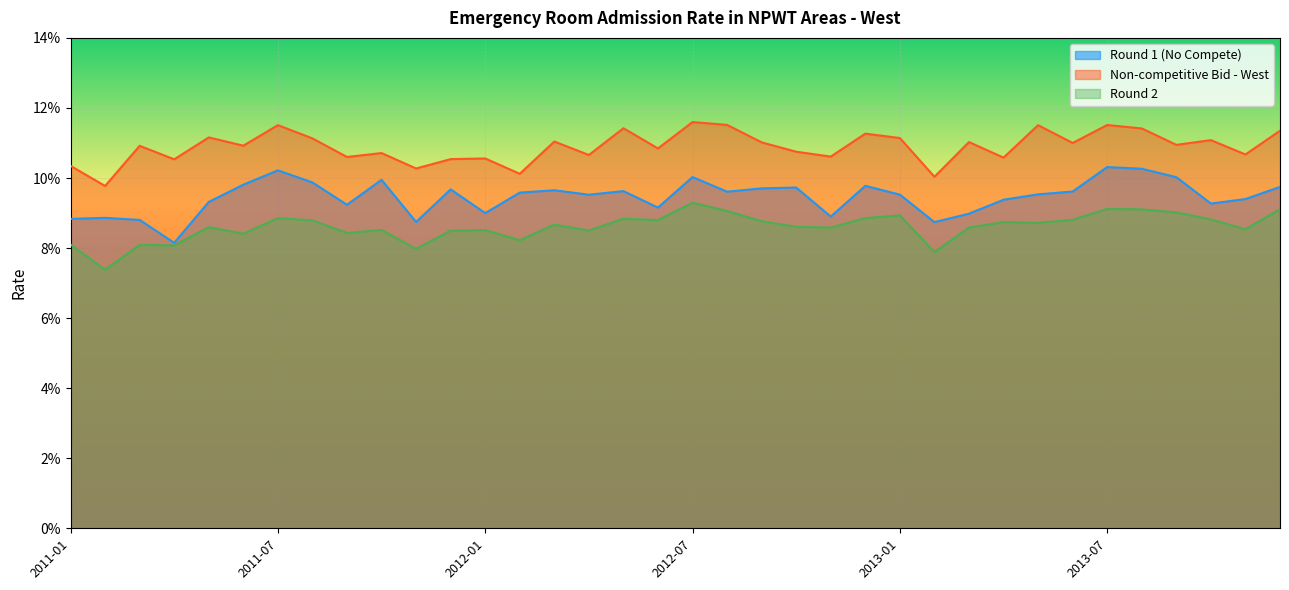

Between 2011-12 and 2013-02, which is larger?

2011-12